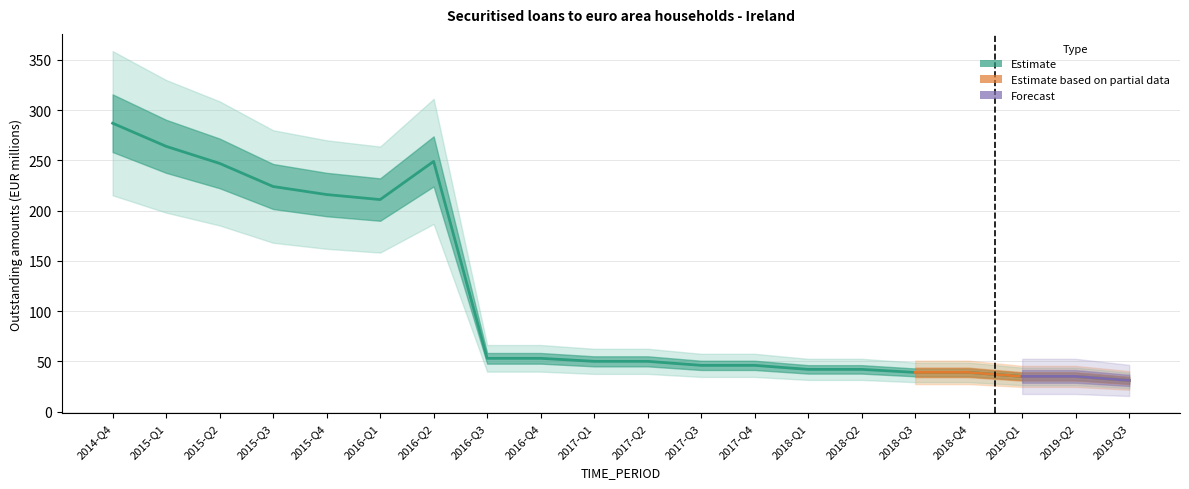

Reading left to right, extract all data points from this chart.

287	264	247	224	216	211	249	53	53	50	50	46	46	42	42	39	39	35	35	31